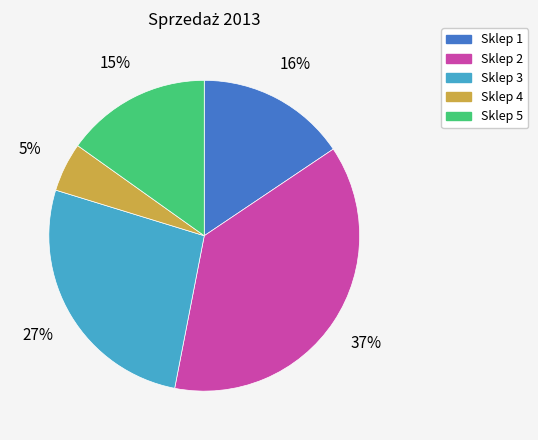

Which has a higher value, Sklep 2 or Sklep 5?

Sklep 2